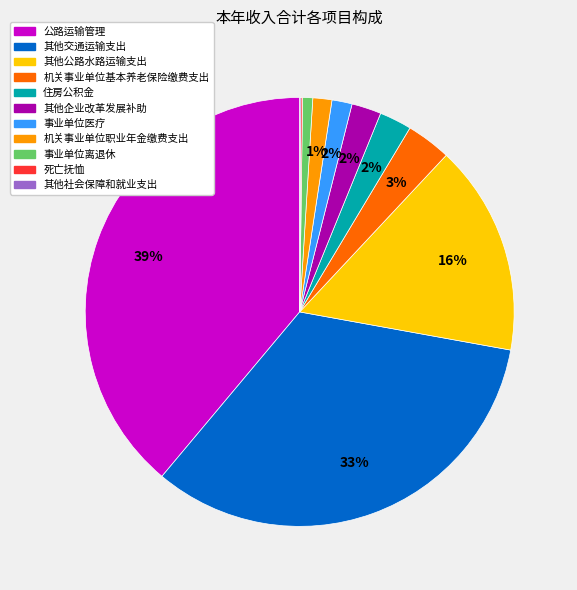

To the nearest percent, what is the difference between the 住房公积金 and 其他交通运输支出 slice percentages?

31%